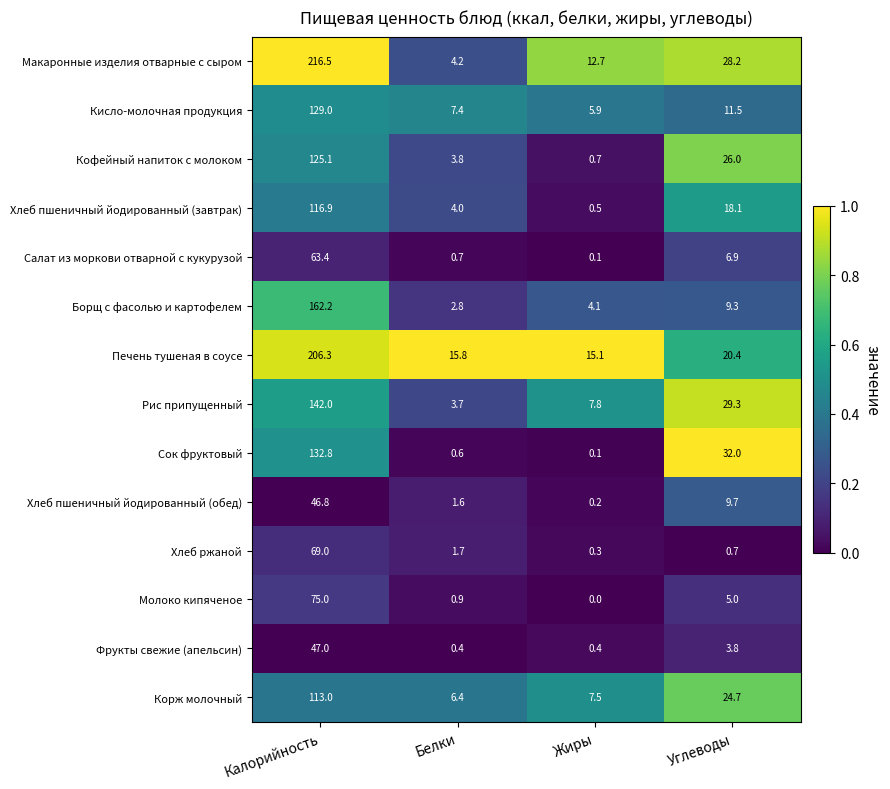

What is the difference between the maximum and minimum values in the Кисло-молочная продукция series?

123.1